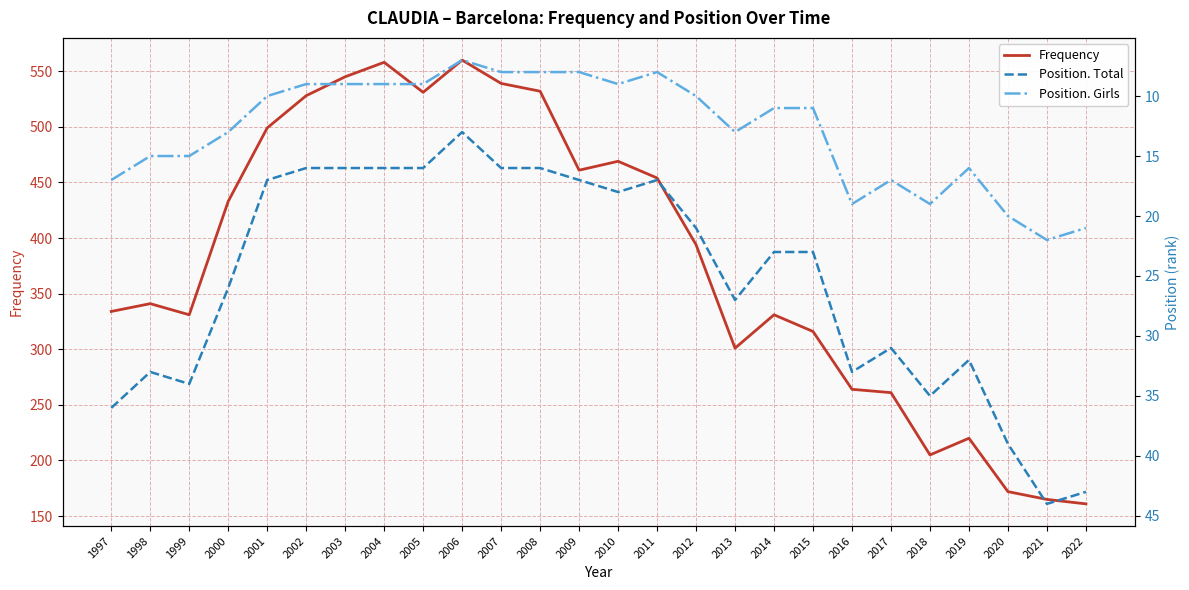

What are all the series names shown in the legend?

Frequency, Position. Total, Position. Girls